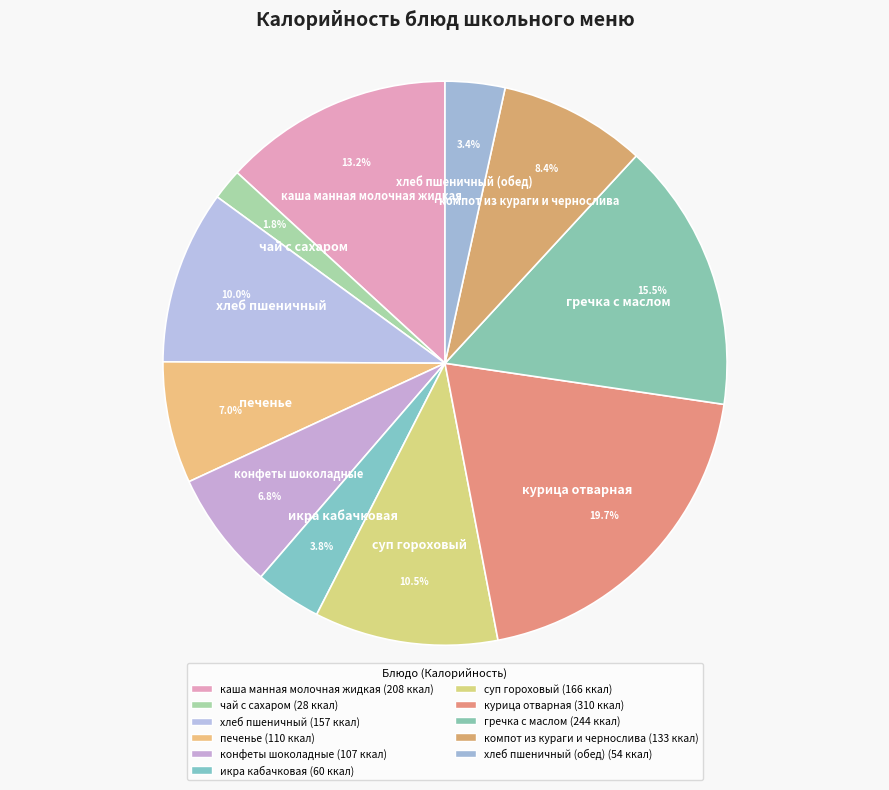

How many segments does this pie chart have?

11